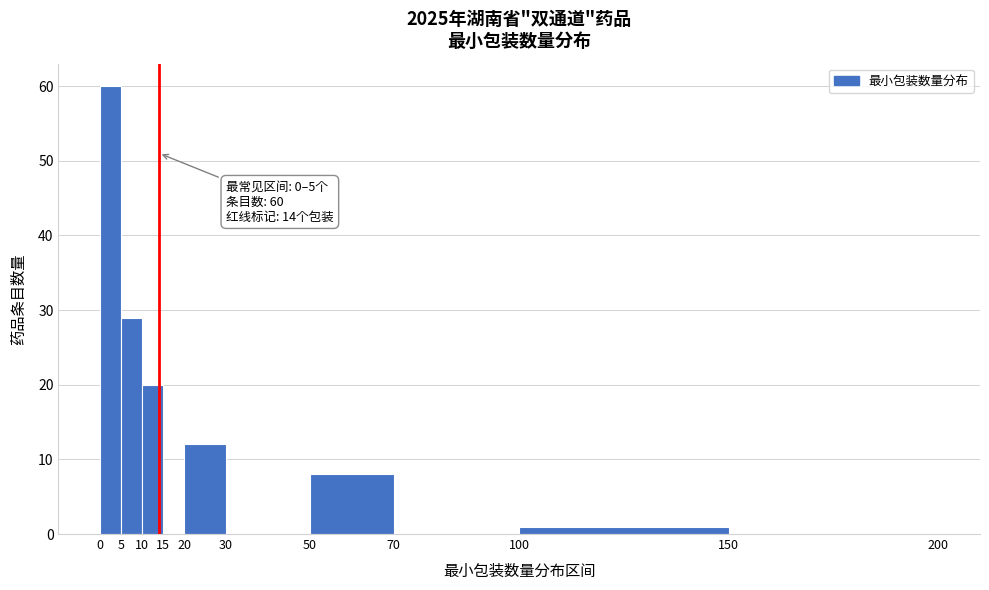

Over which range of the x-axis is the bar tallest?

0 to 5